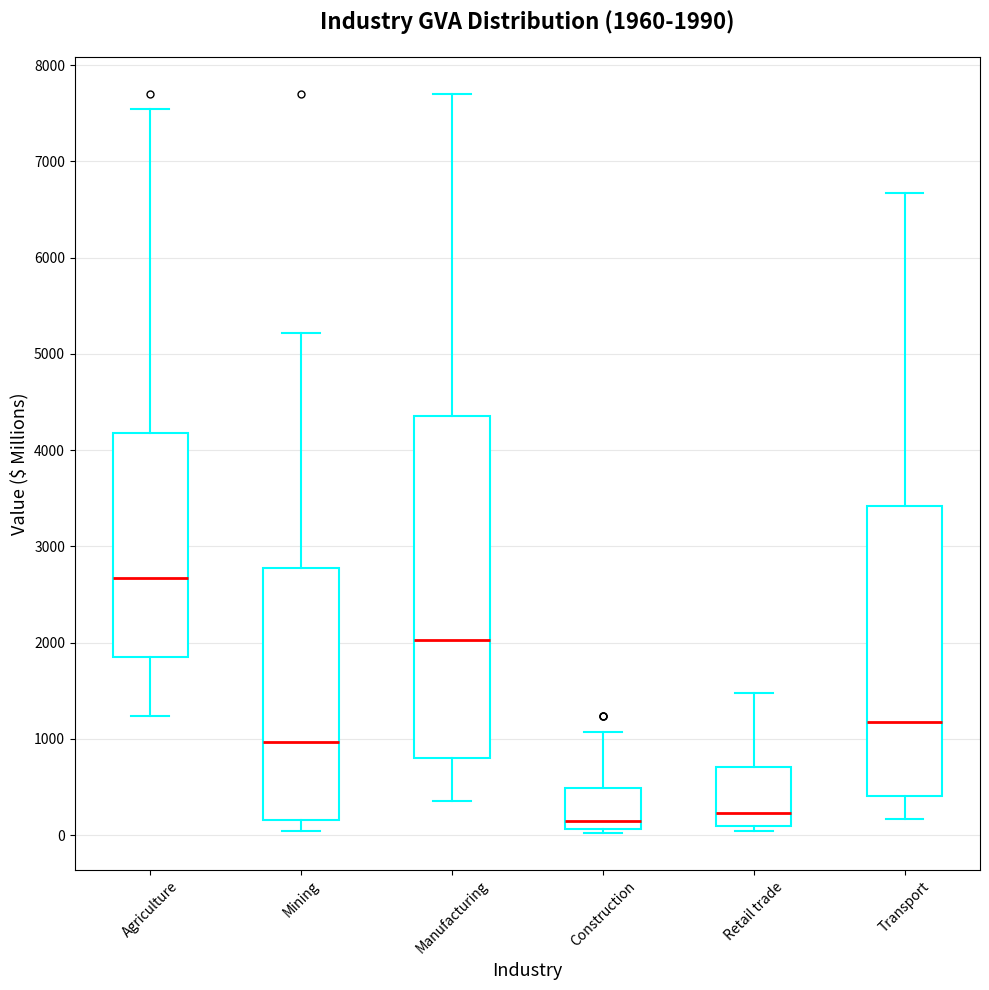

Comparing the boxes themselves (not the whiskers), which one is the tallest?

Manufacturing